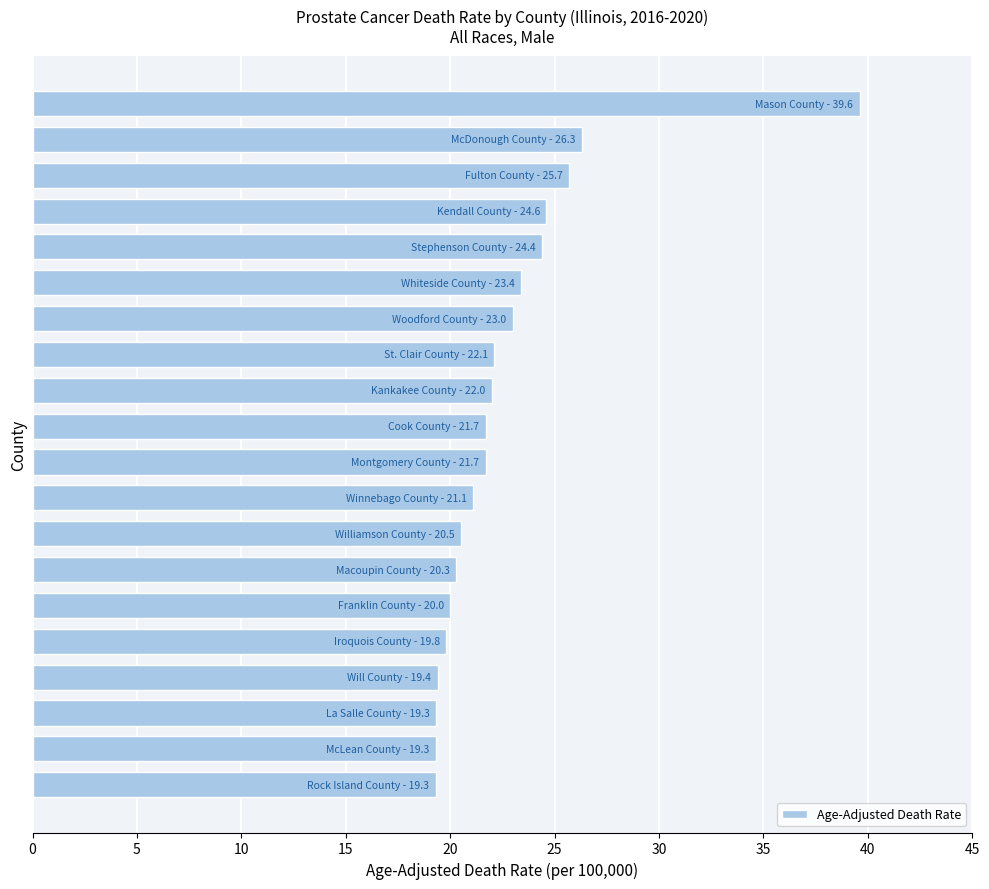

What is the minimum value shown in the chart?

19.3